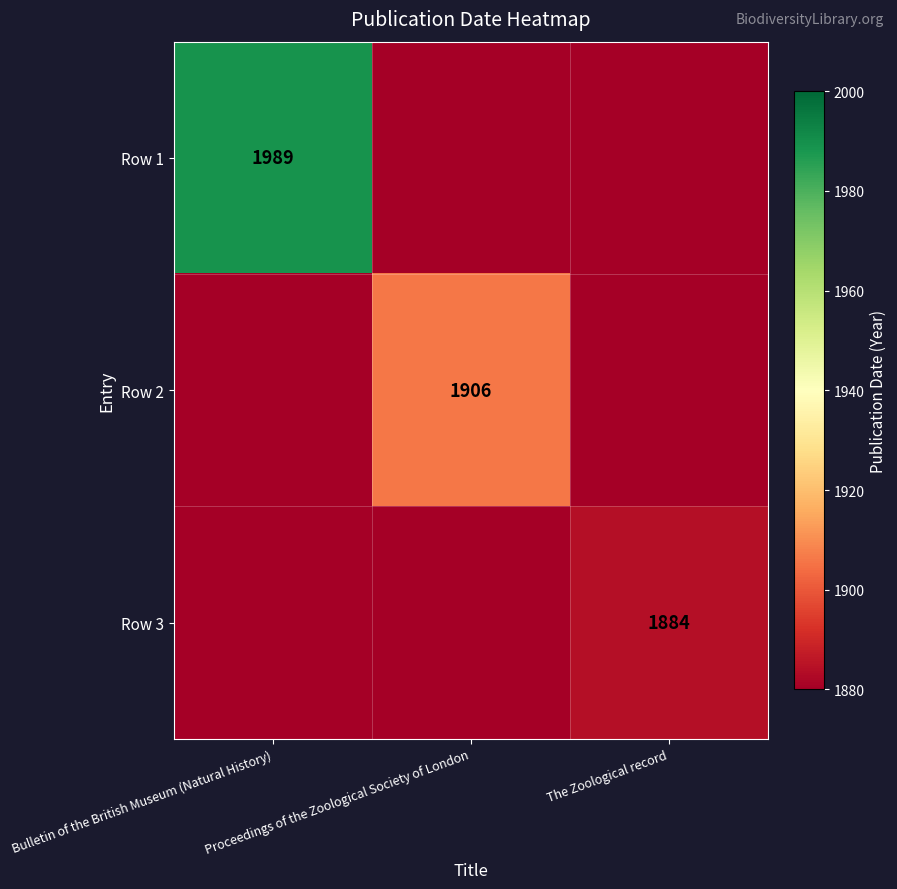

Is it true that Row 3 equals 1884 at The Zoological record?

True